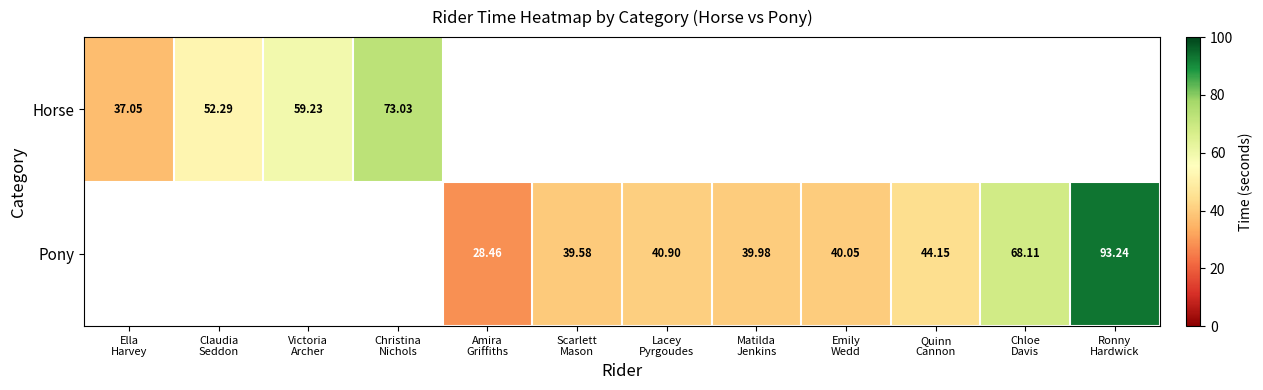

Is the value of Pony at Ella Harvey greater than the value of Horse at Scarlett Mason?

No